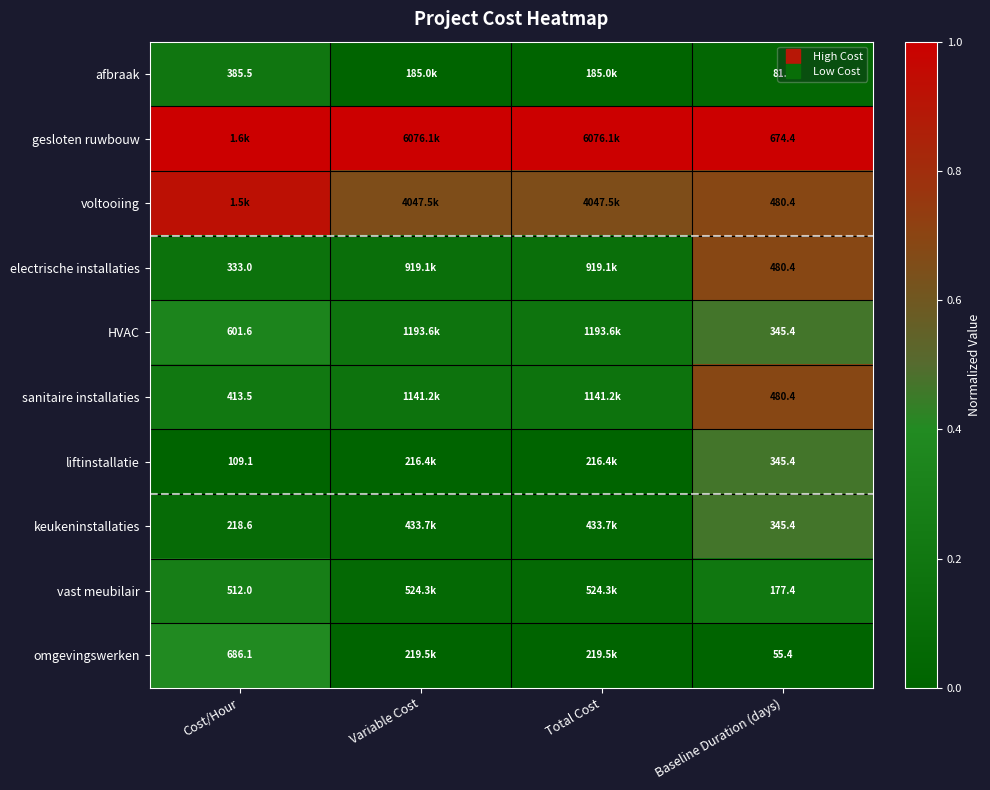

List the series in order of their peak value, highest first.

gesloten ruwbouw, voltooiing, electrische installaties, sanitaire installaties, HVAC, liftinstallatie, keukeninstallaties, omgevingswerken, vast meubilair, afbraak